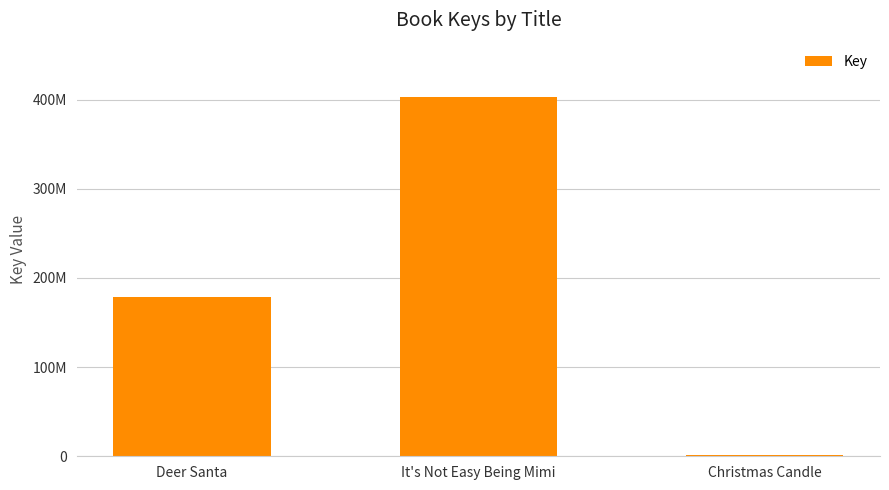

Reading right to left, what are all the values shown in this chart?

1293950	403467016	179194085